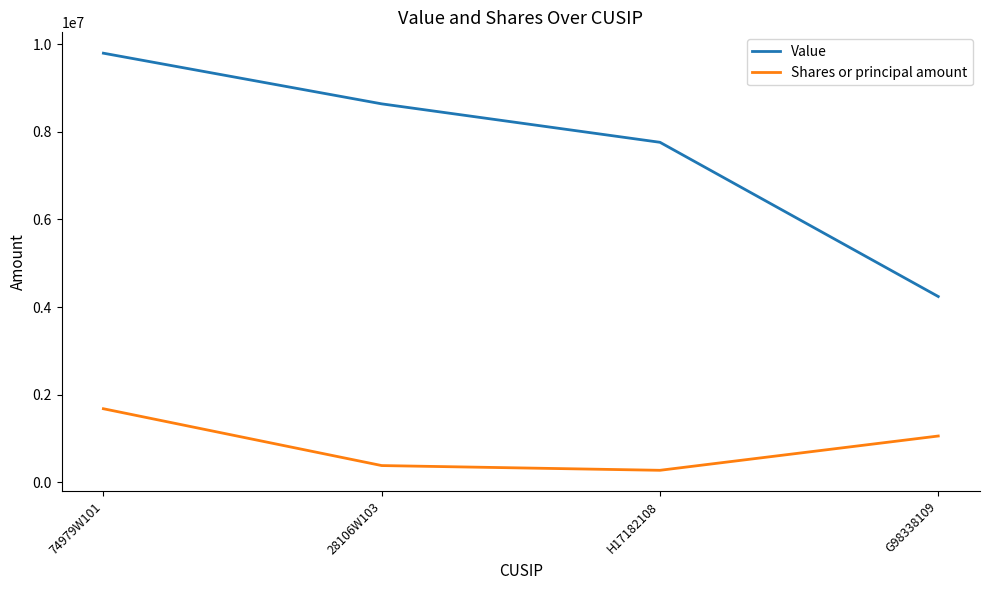

Which series changed the most between H17182108 and G98338109?

Value